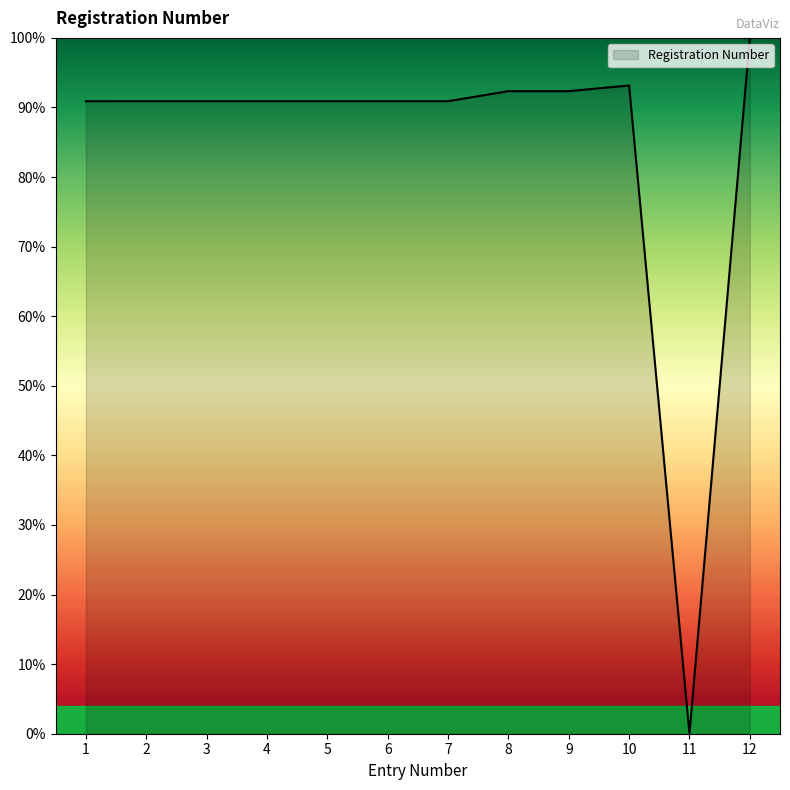

Does the chart display data point markers on the line(s)?

No